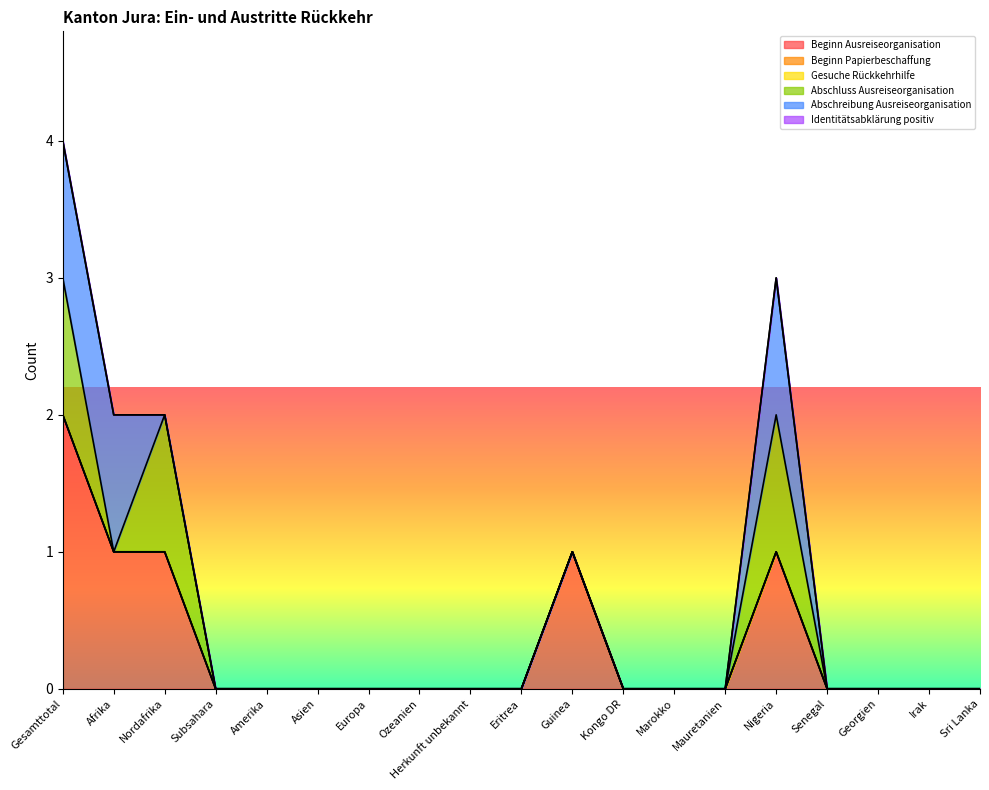

At which label does Beginn Ausreiseorganisation reach its peak?

Gesamttotal